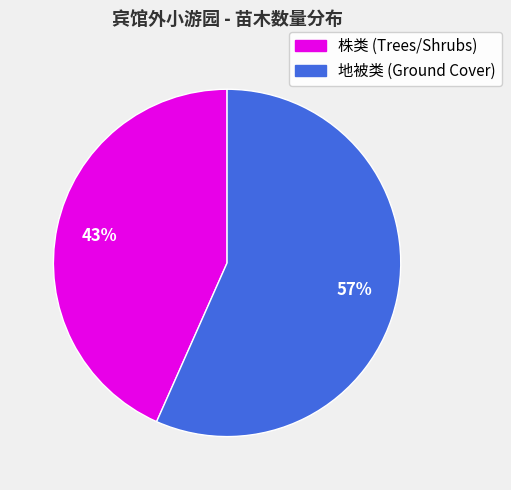

To the nearest percent, what is the average slice percentage?

50%